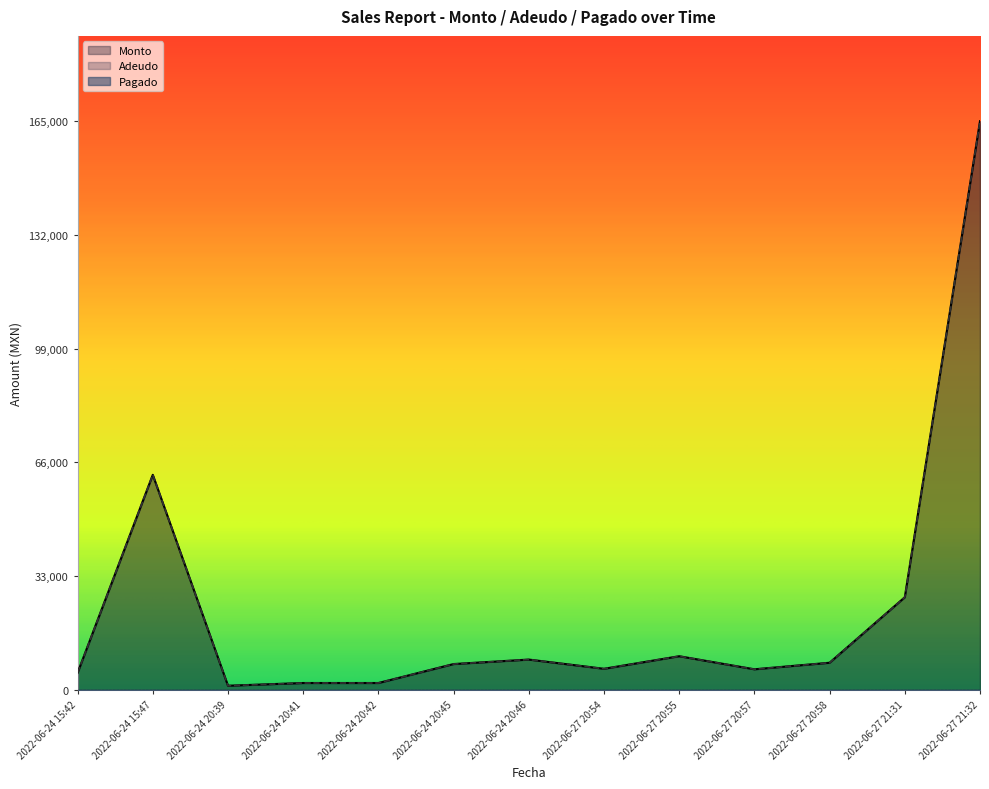

What is the difference between the maximum and minimum values in the Adeudo series?

163790